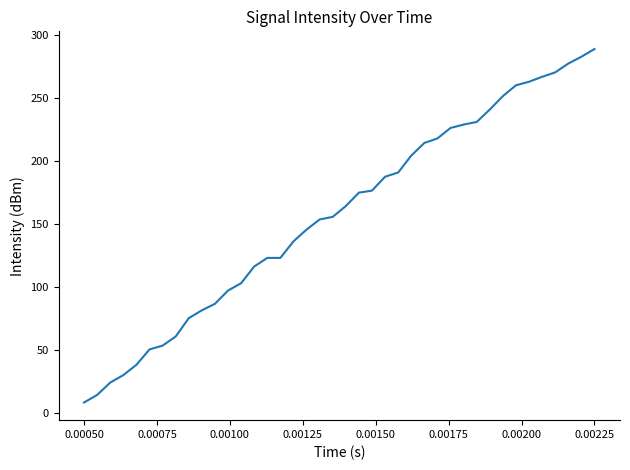

What is the greatest value displayed?

288.8